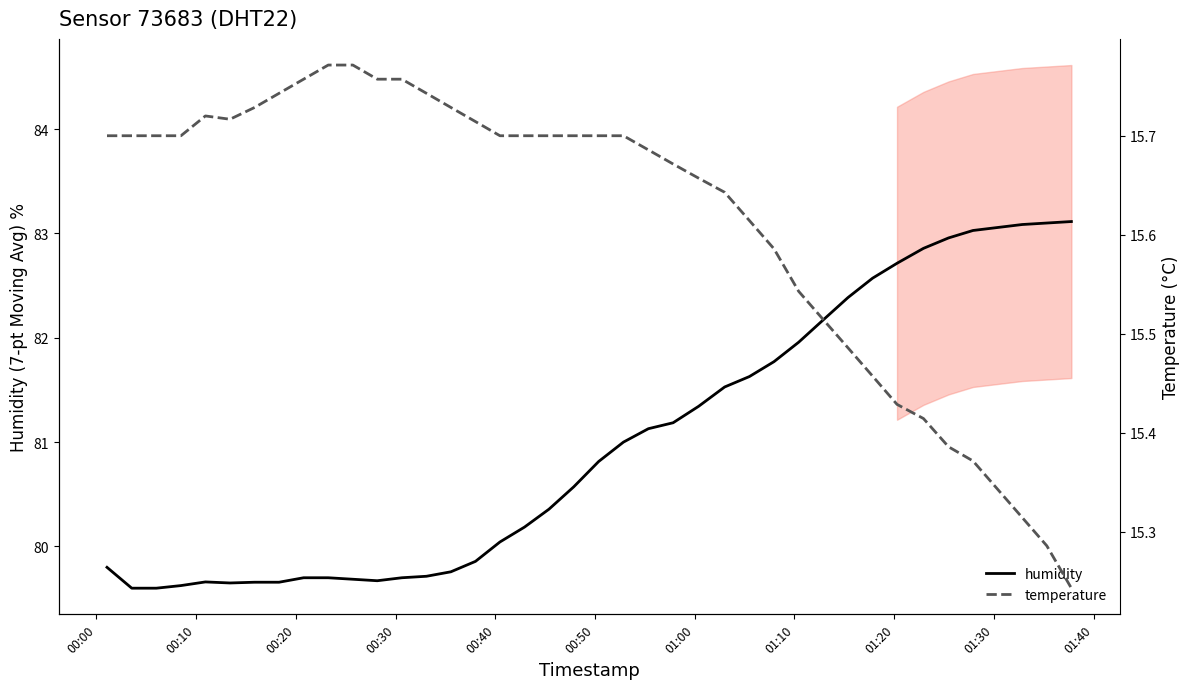

At how many categories does at least one series exceed 34?

40